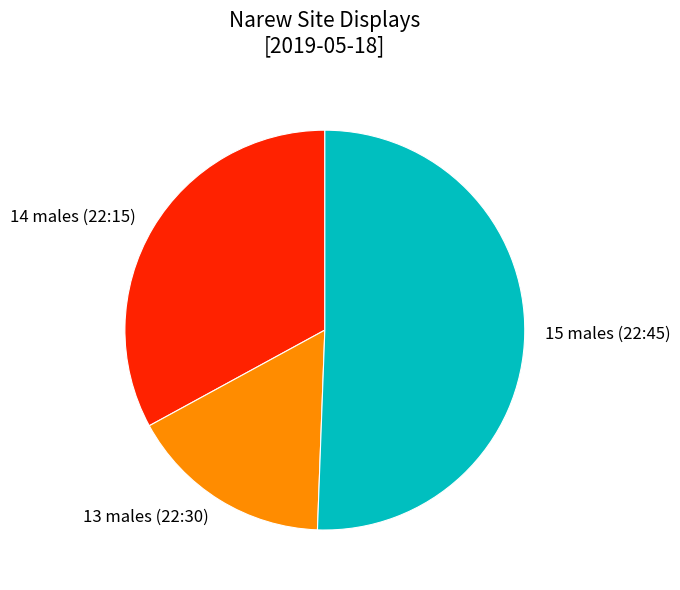

True or false: 15 males (22:45) accounts for 51% of the total.

True